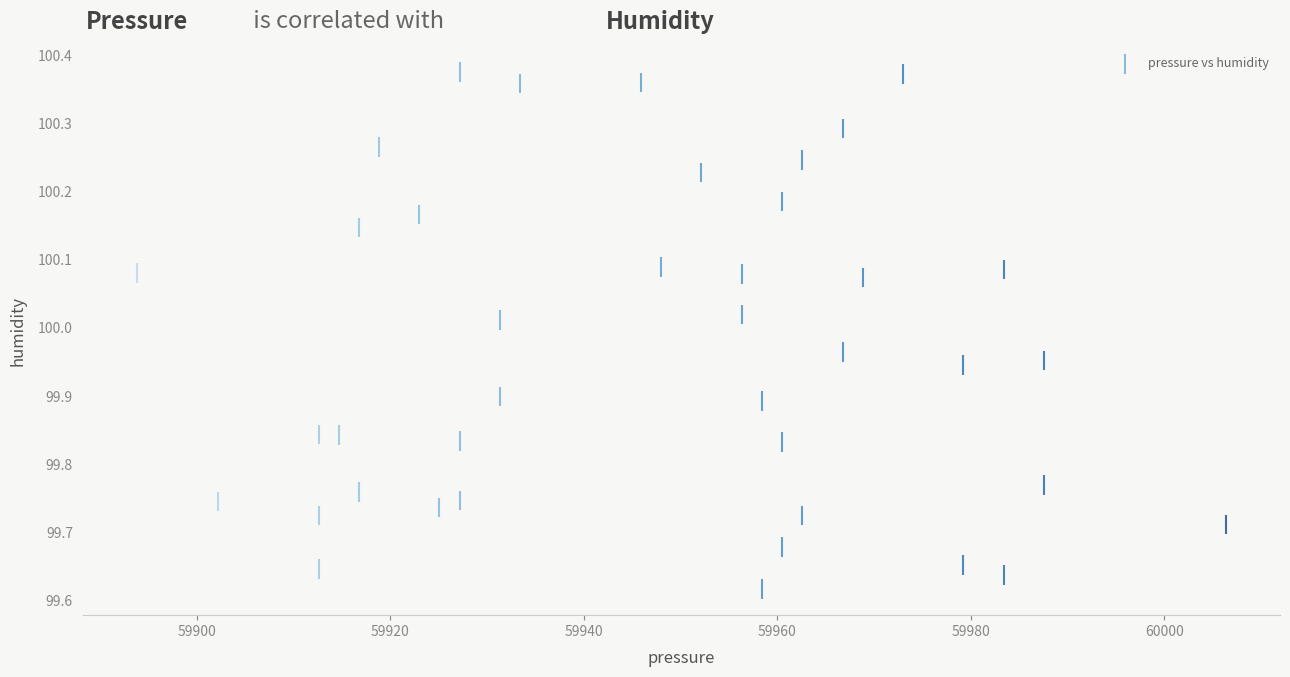

What is the range of Y values (max minus min)?

0.8